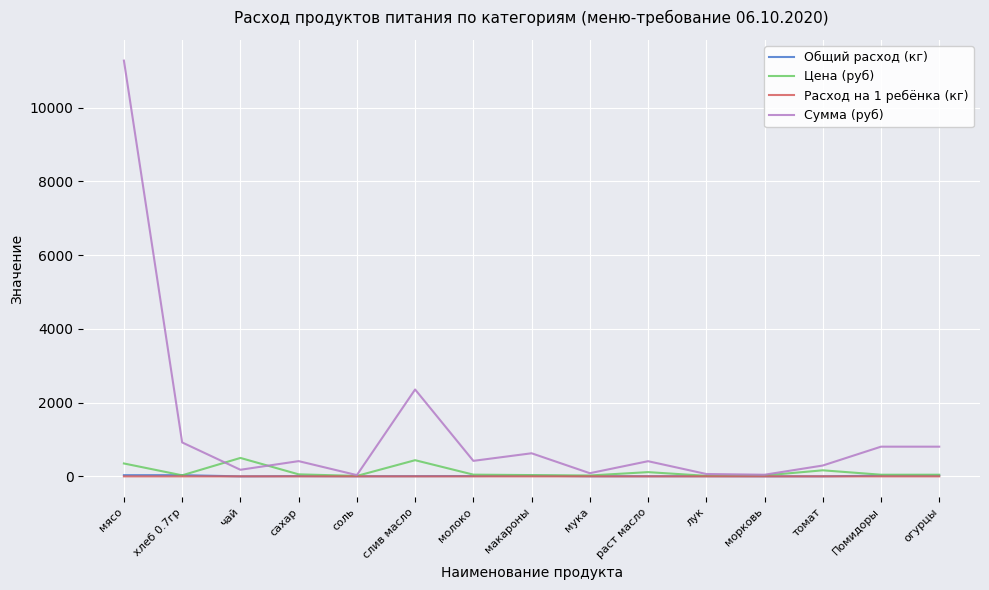

Which series has the widest spread of values?

Сумма (руб)